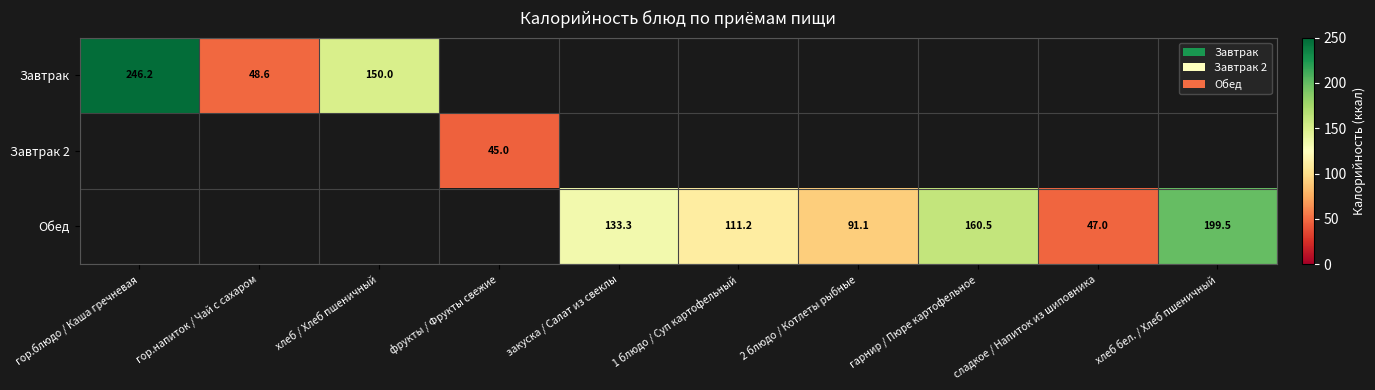

At how many categories does at least one series exceed 176?

2